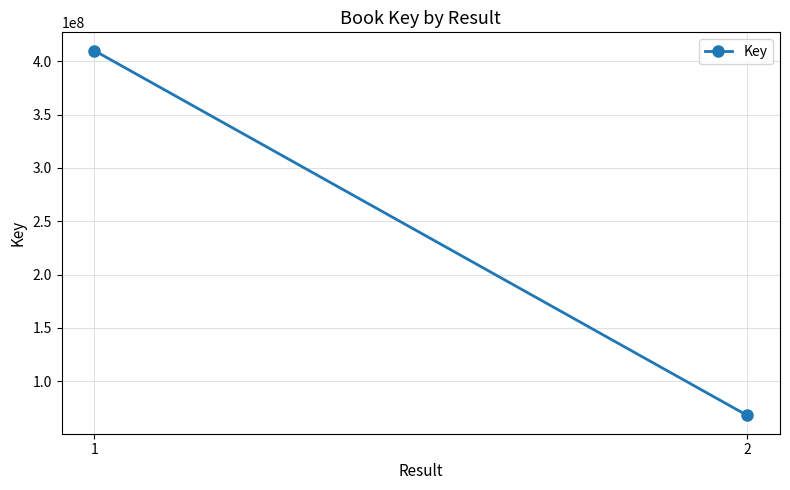

Which label corresponds to the largest value in the chart?

1